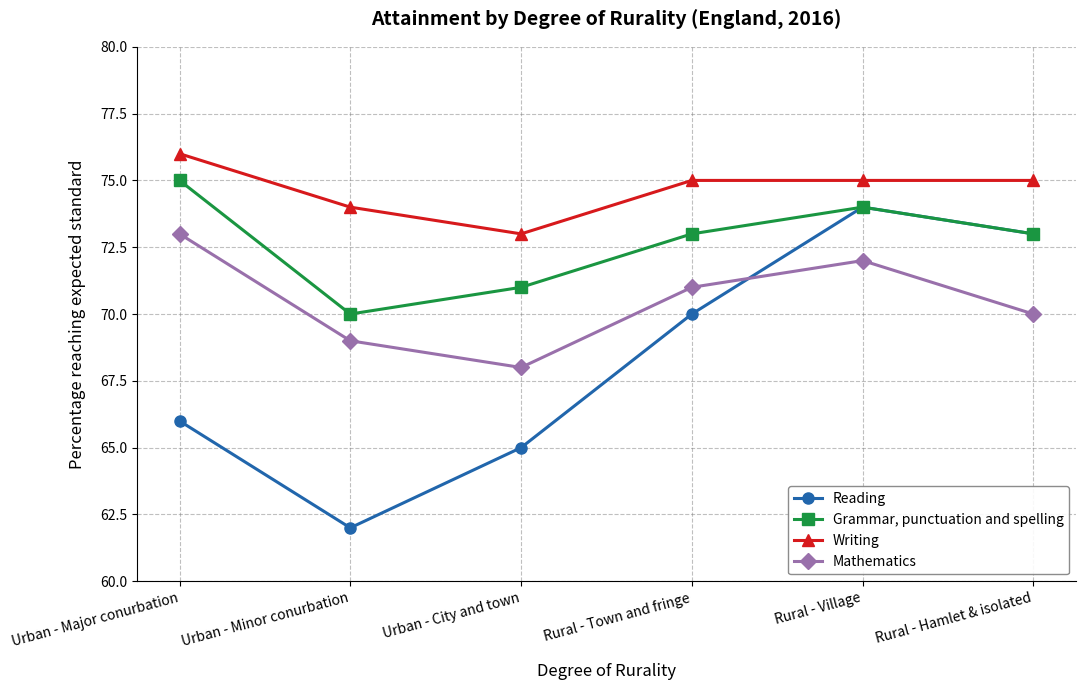

How many distinct data groups are displayed?

4